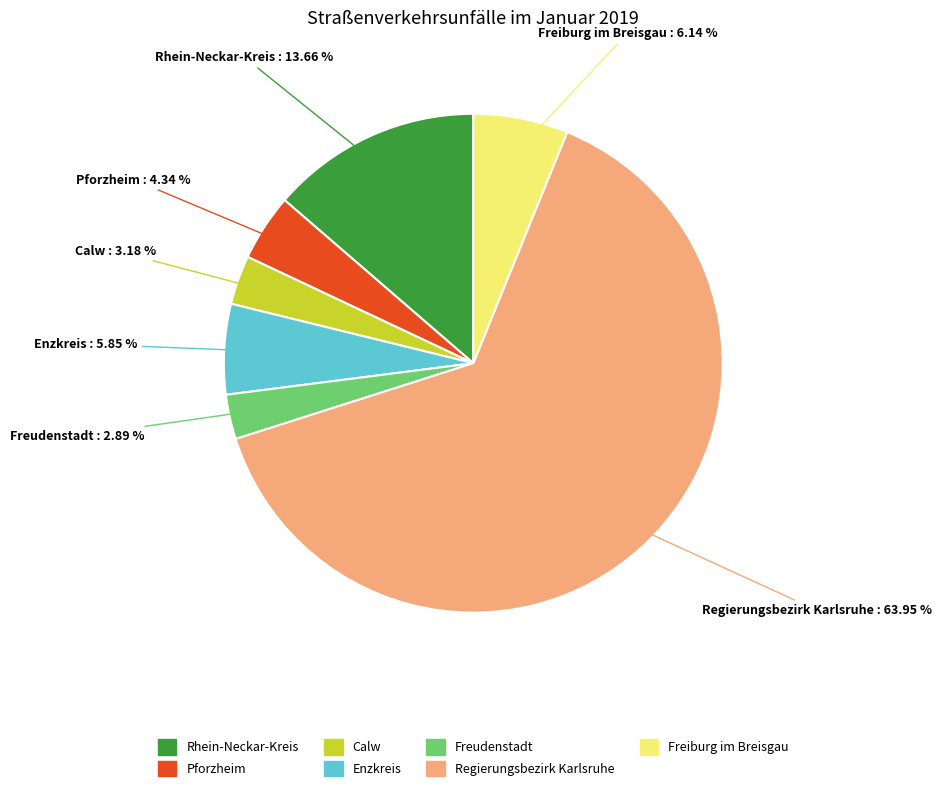

How many slices are in this pie chart?

7